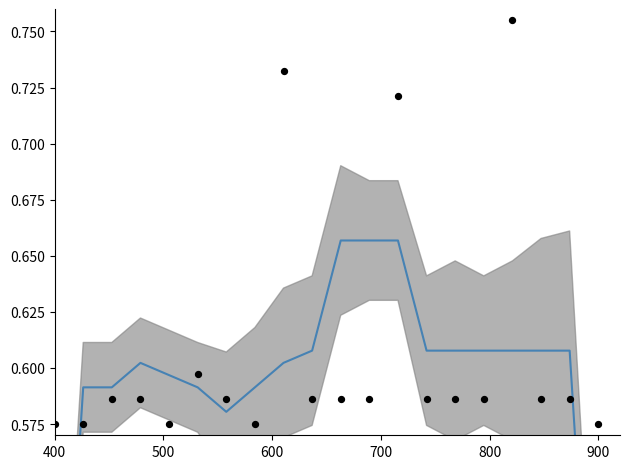

Is the value of col_5 (observed) at 800 greater than the value of col_4 (smooth) at 17?

No